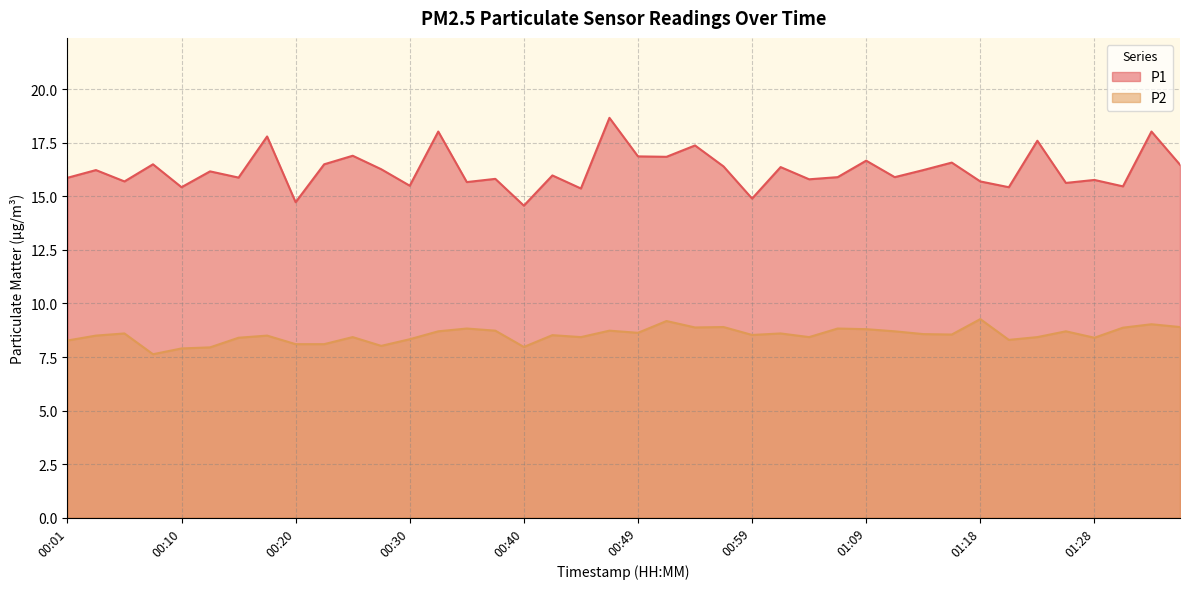

What is the sum of all P2 values?

341.1